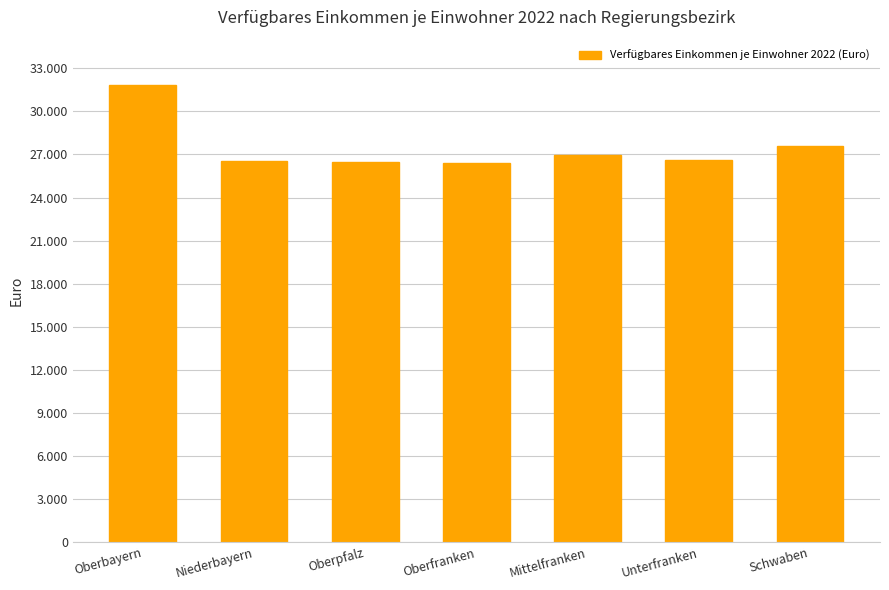

What is the sum of the values at Oberbayern and Oberpfalz?

58325.1